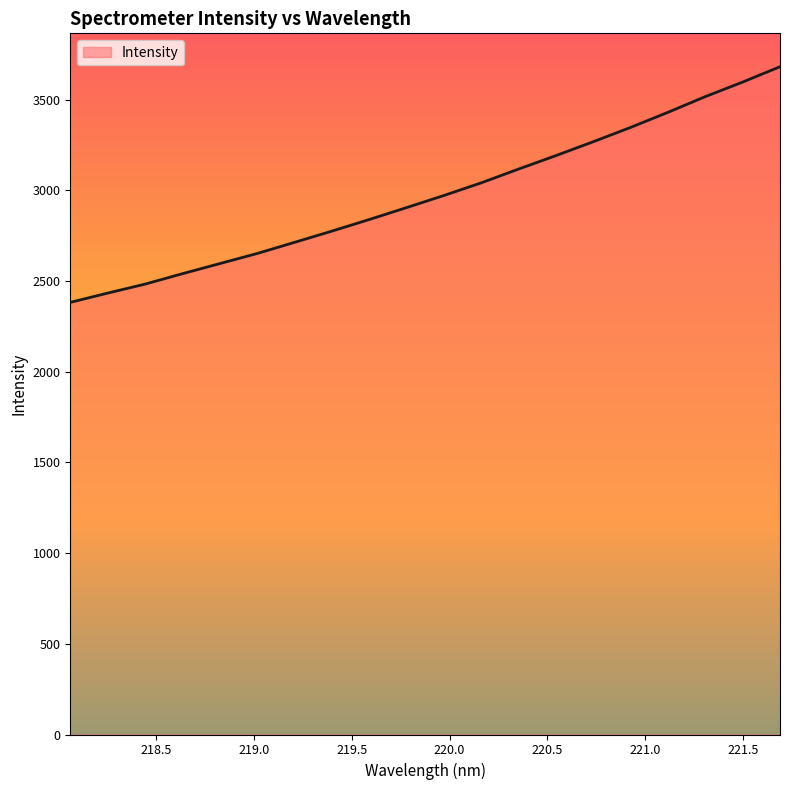

What is the maximum value shown in the chart?

3680.9